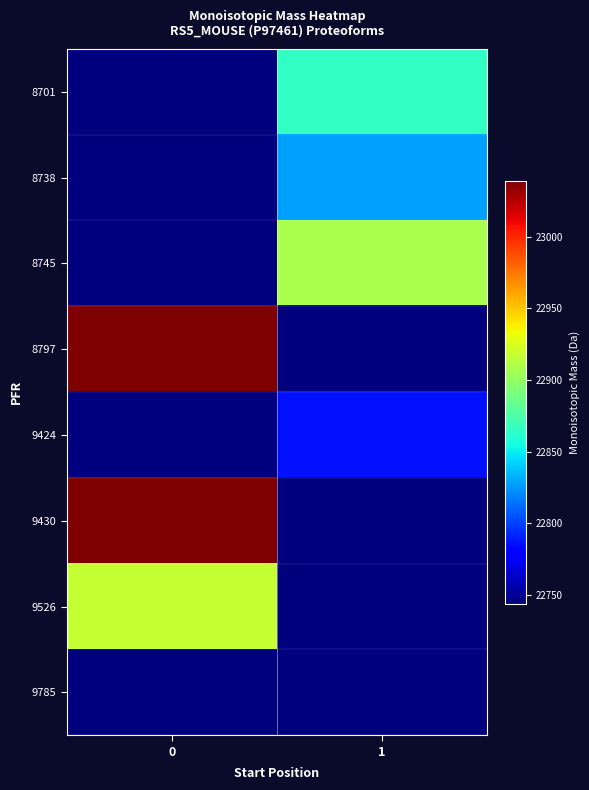

Between 1 and 0, which is larger?

1